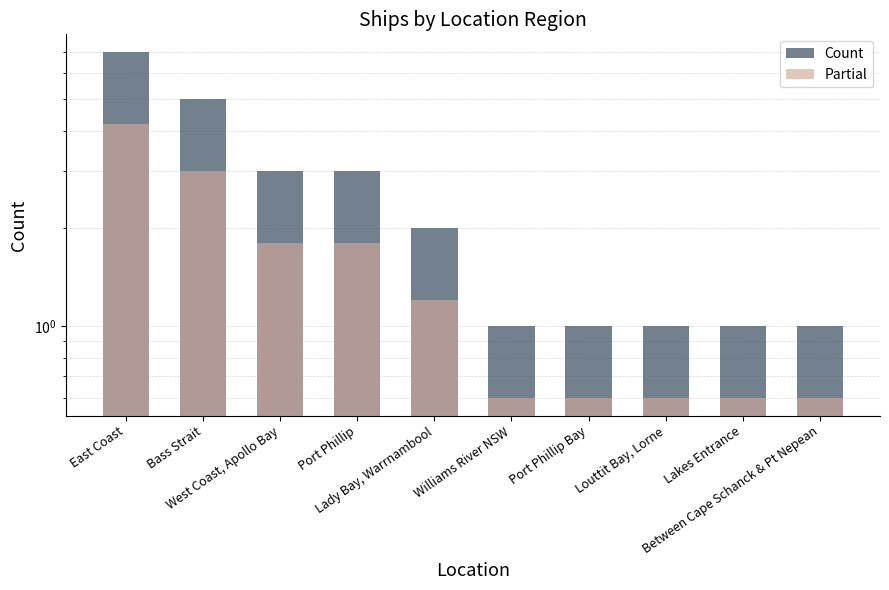

What position from the left is Port Phillip Bay?

7